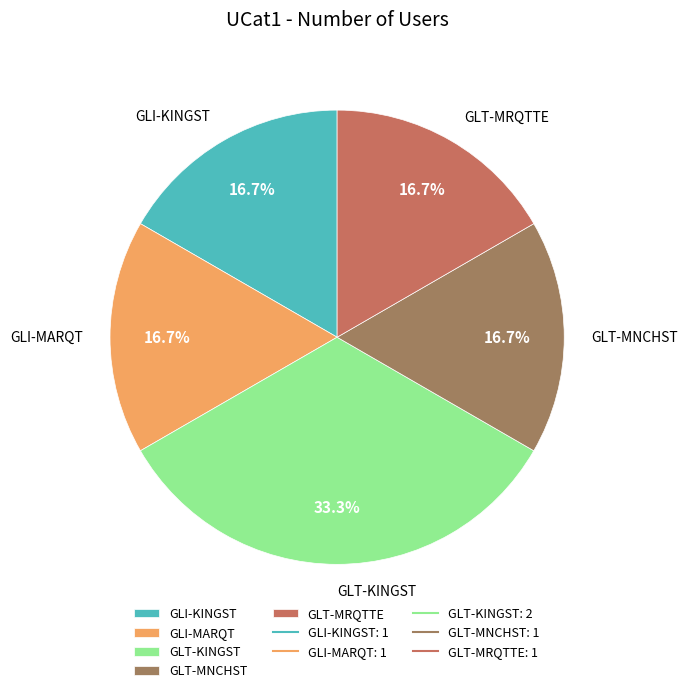

What is the largest slice in the pie chart?

GLT-KINGST